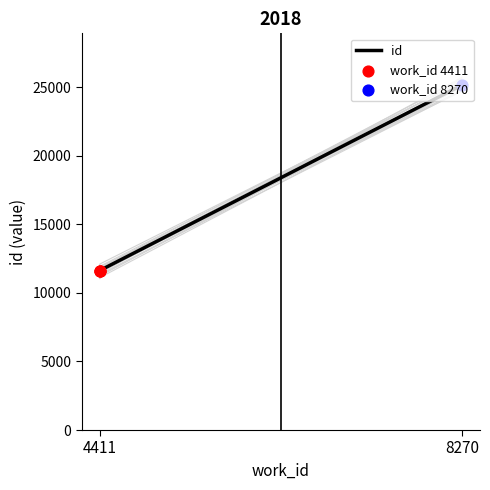

Which has a higher value, 8270 or 4411?

8270